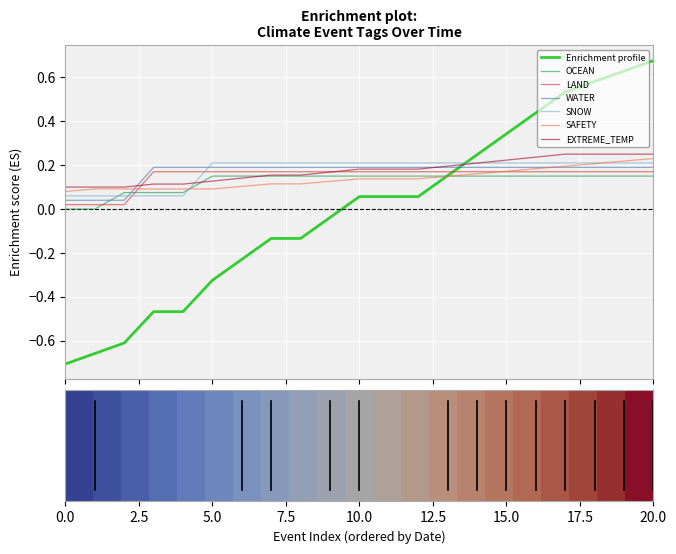

How many times do WATER and SNOW cross each other?

2